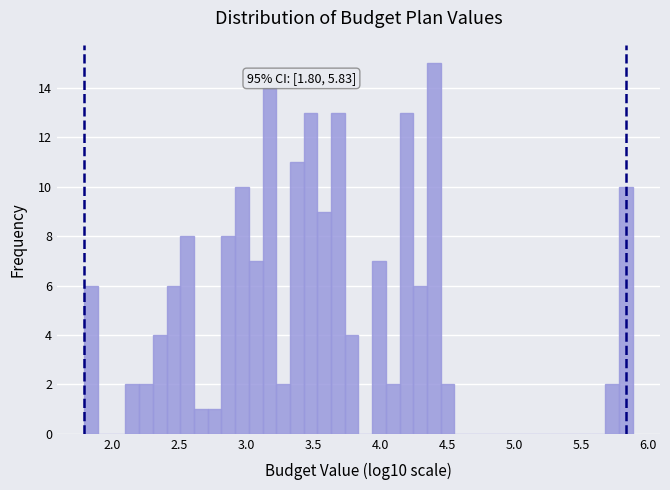

Around what value on the x-axis is the tallest bar? Give the approximate position of its centre, as read against the axis.

4.40